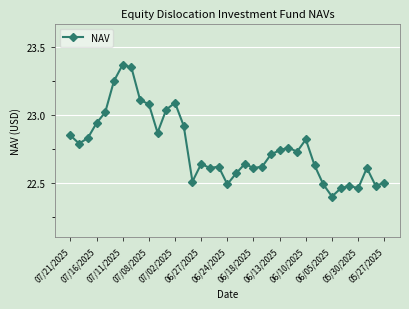

What is the value of the 31st point from the left?

22.4